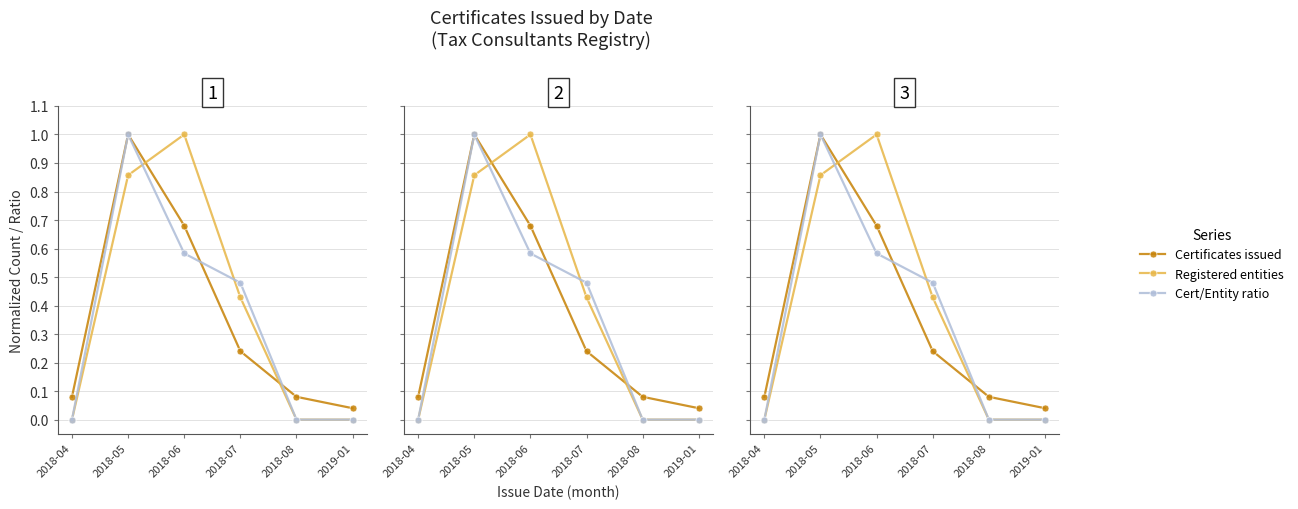

Reading left to right, transcribe all the data shown in this chart.

Certificates issued: 0.1	1.0	0.7	0.2	0.1	0.0
Registered entities: 0.0	0.9	1.0	0.4	0.0	0.0
Cert/Entity ratio: 0.0	1.0	0.6	0.5	0.0	0.0